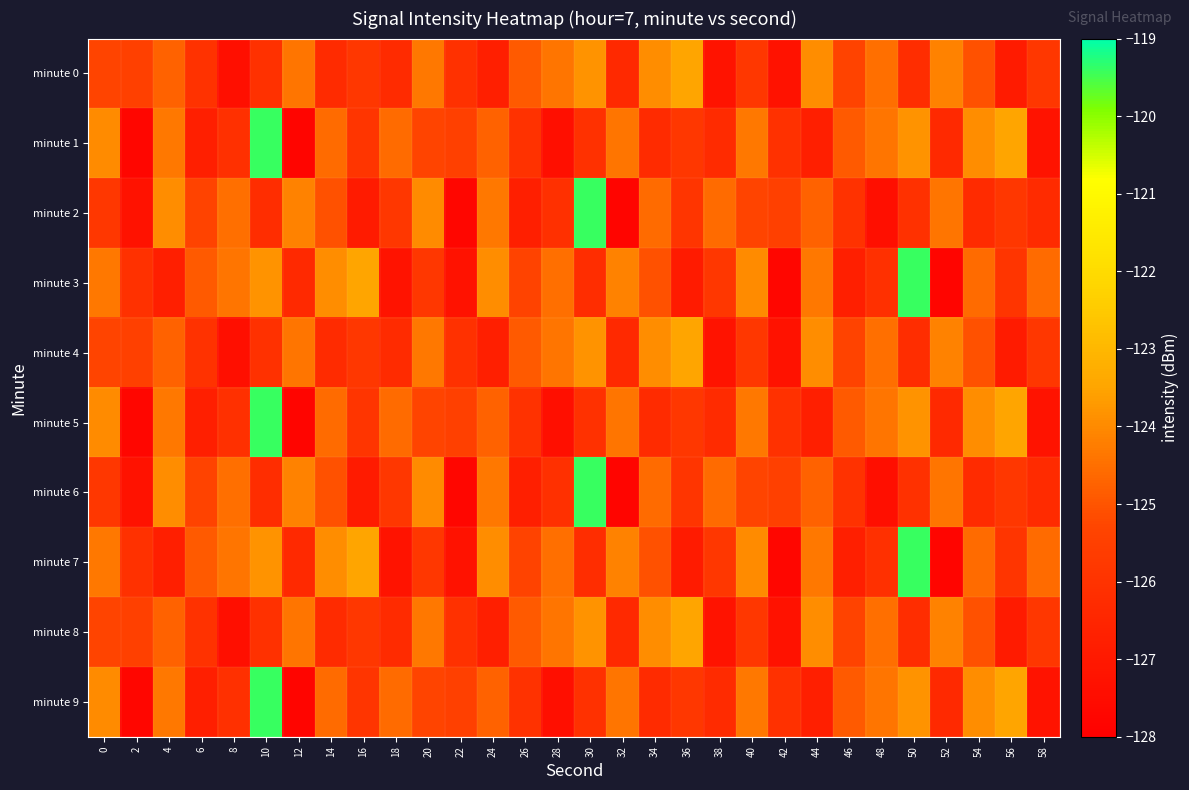

Reading left to right, list all the values displayed in this chart.

minute 0: 0=-125.3	2=-125.5	4=-124.7	6=-126.0	8=-127.4	10=-126.1	12=-124.4	14=-126.3	16=-125.8	18=-126.3	20=-124.3	22=-126.1	24=-126.8	26=-124.9	28=-124.4	30=-123.8	32=-126.4	34=-123.9	36=-123.5	38=-127.2	40=-125.8	42=-127.2	44=-123.9	46=-125.4	48=-124.5	50=-126.2	52=-124.2	54=-125.0	56=-126.9	58=-125.8
minute 1: 0=-124.0	2=-127.7	4=-124.3	6=-126.8	8=-126.1	10=-119.4	12=-127.8	14=-124.6	16=-125.9	18=-124.6	20=-125.3	22=-125.5	24=-124.7	26=-126.0	28=-127.4	30=-126.1	32=-124.4	34=-126.3	36=-125.8	38=-126.3	40=-124.3	42=-126.1	44=-126.8	46=-124.9	48=-124.4	50=-123.8	52=-126.4	54=-123.9	56=-123.5	58=-127.2
minute 2: 0=-125.8	2=-127.2	4=-123.9	6=-125.4	8=-124.5	10=-126.2	12=-124.2	14=-125.0	16=-126.9	18=-125.8	20=-124.0	22=-127.7	24=-124.3	26=-126.8	28=-126.1	30=-119.4	32=-127.8	34=-124.6	36=-125.9	38=-124.6	40=-125.3	42=-125.5	44=-124.7	46=-126.0	48=-127.4	50=-126.1	52=-124.4	54=-126.3	56=-125.8	58=-126.3
minute 3: 0=-124.3	2=-126.1	4=-126.8	6=-124.9	8=-124.4	10=-123.8	12=-126.4	14=-123.9	16=-123.5	18=-127.2	20=-125.8	22=-127.2	24=-123.9	26=-125.4	28=-124.5	30=-126.2	32=-124.2	34=-125.0	36=-126.9	38=-125.8	40=-124.0	42=-127.7	44=-124.3	46=-126.8	48=-126.1	50=-119.4	52=-127.8	54=-124.6	56=-125.9	58=-124.6
minute 4: 0=-125.3	2=-125.5	4=-124.7	6=-126.0	8=-127.4	10=-126.1	12=-124.4	14=-126.3	16=-125.8	18=-126.3	20=-124.3	22=-126.1	24=-126.8	26=-124.9	28=-124.4	30=-123.8	32=-126.4	34=-123.9	36=-123.5	38=-127.2	40=-125.8	42=-127.2	44=-123.9	46=-125.4	48=-124.5	50=-126.2	52=-124.2	54=-125.0	56=-126.9	58=-125.8
minute 5: 0=-124.0	2=-127.7	4=-124.3	6=-126.8	8=-126.1	10=-119.4	12=-127.8	14=-124.6	16=-125.9	18=-124.6	20=-125.3	22=-125.5	24=-124.7	26=-126.0	28=-127.4	30=-126.1	32=-124.4	34=-126.3	36=-125.8	38=-126.3	40=-124.3	42=-126.1	44=-126.8	46=-124.9	48=-124.4	50=-123.8	52=-126.4	54=-123.9	56=-123.5	58=-127.2
minute 6: 0=-125.8	2=-127.2	4=-123.9	6=-125.4	8=-124.5	10=-126.2	12=-124.2	14=-125.0	16=-126.9	18=-125.8	20=-124.0	22=-127.7	24=-124.3	26=-126.8	28=-126.1	30=-119.4	32=-127.8	34=-124.6	36=-125.9	38=-124.6	40=-125.3	42=-125.5	44=-124.7	46=-126.0	48=-127.4	50=-126.1	52=-124.4	54=-126.3	56=-125.8	58=-126.3
minute 7: 0=-124.3	2=-126.1	4=-126.8	6=-124.9	8=-124.4	10=-123.8	12=-126.4	14=-123.9	16=-123.5	18=-127.2	20=-125.8	22=-127.2	24=-123.9	26=-125.4	28=-124.5	30=-126.2	32=-124.2	34=-125.0	36=-126.9	38=-125.8	40=-124.0	42=-127.7	44=-124.3	46=-126.8	48=-126.1	50=-119.4	52=-127.8	54=-124.6	56=-125.9	58=-124.6
minute 8: 0=-125.3	2=-125.5	4=-124.7	6=-126.0	8=-127.4	10=-126.1	12=-124.4	14=-126.3	16=-125.8	18=-126.3	20=-124.3	22=-126.1	24=-126.8	26=-124.9	28=-124.4	30=-123.8	32=-126.4	34=-123.9	36=-123.5	38=-127.2	40=-125.8	42=-127.2	44=-123.9	46=-125.4	48=-124.5	50=-126.2	52=-124.2	54=-125.0	56=-126.9	58=-125.8
minute 9: 0=-124.0	2=-127.7	4=-124.3	6=-126.8	8=-126.1	10=-119.4	12=-127.8	14=-124.6	16=-125.9	18=-124.6	20=-125.3	22=-125.5	24=-124.7	26=-126.0	28=-127.4	30=-126.1	32=-124.4	34=-126.3	36=-125.8	38=-126.3	40=-124.3	42=-126.1	44=-126.8	46=-124.9	48=-124.4	50=-123.8	52=-126.4	54=-123.9	56=-123.5	58=-127.2